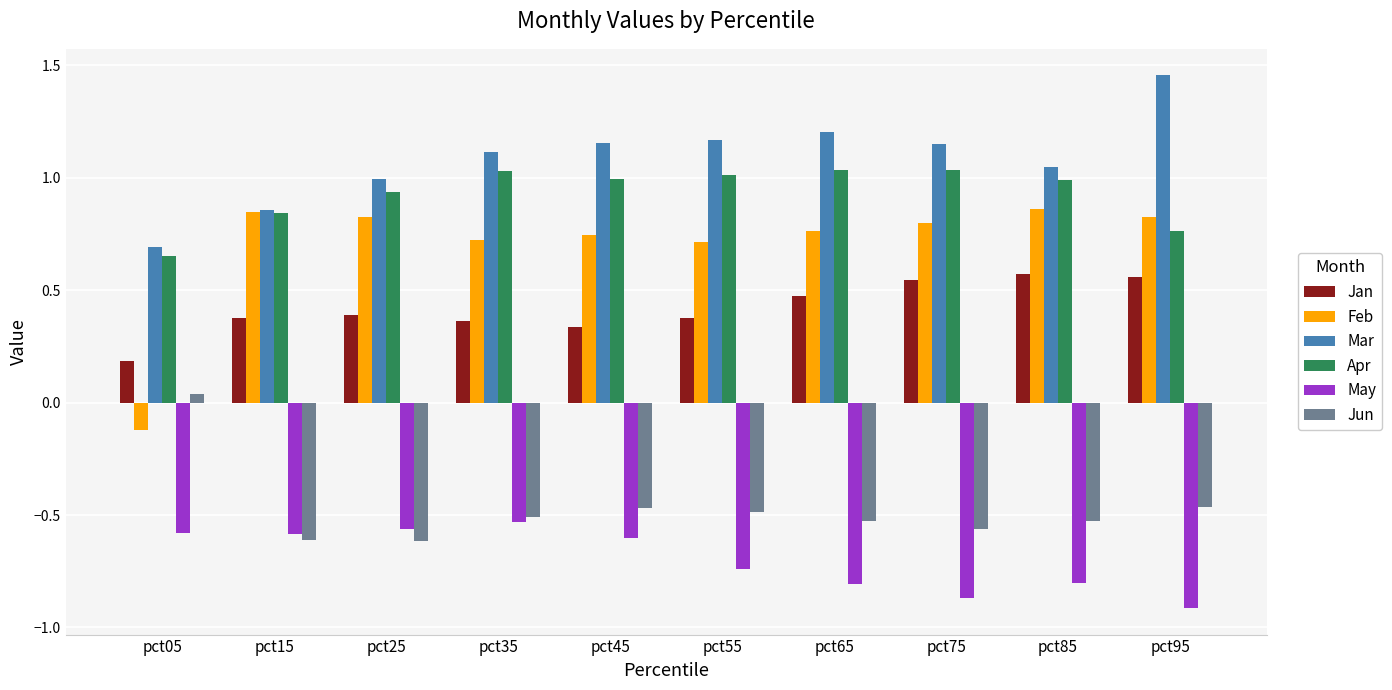

The value of May at pct45 is -0.6. True or false?

True